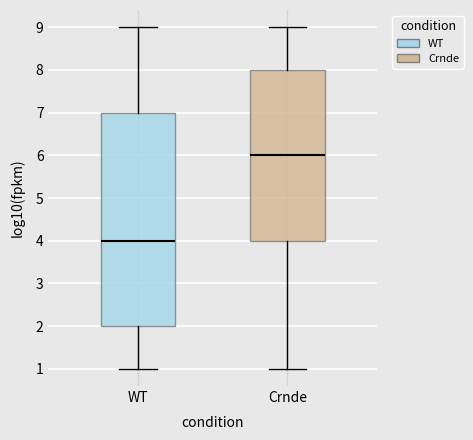

Reading left to right, transcribe this box plot: for each box, give where its median line is, the range the box spans, and where its two whiskers end, as read against the y-axis. The values are not printed on the chart, so give them approximately, as read against the axis.

WT: median 4, box 2 to 7, whiskers 1 to 9
Crnde: median 6, box 4 to 8, whiskers 1 to 9